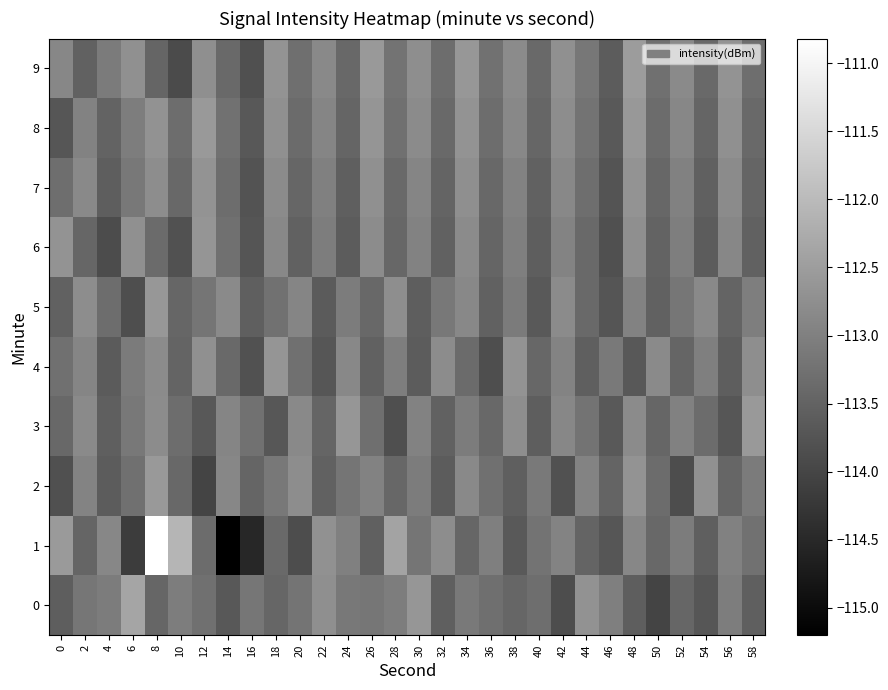

Reading left to right, list all the values displayed in this chart.

0: 0=-113.6	2=-113.2	4=-113.1	6=-112.4	8=-113.5	10=-113.1	12=-113.3	14=-113.7	16=-113.2	18=-113.4	20=-113.2	22=-112.8	24=-113.1	26=-113.2	28=-113.0	30=-112.6	32=-113.6	34=-113.1	36=-113.3	38=-113.5	40=-113.3	42=-113.9	44=-112.7	46=-113.0	48=-113.6	50=-114.0	52=-113.4	54=-113.7	56=-113.1	58=-113.6
1: 0=-112.5	2=-113.5	4=-112.9	6=-114.2	8=-110.8	10=-112.1	12=-113.3	14=-115.2	16=-114.5	18=-113.4	20=-113.9	22=-112.7	24=-113.0	26=-113.5	28=-112.4	30=-113.2	32=-112.8	34=-113.5	36=-113.0	38=-113.7	40=-113.2	42=-113.0	44=-113.5	46=-113.7	48=-112.9	50=-113.4	52=-113.1	54=-113.6	56=-113.0	58=-113.2
2: 0=-113.8	2=-112.9	4=-113.6	6=-113.3	8=-112.6	10=-113.4	12=-114.0	14=-112.9	16=-113.5	18=-113.1	20=-112.8	22=-113.5	24=-113.2	26=-113.0	28=-113.4	30=-113.1	32=-113.6	34=-112.8	36=-113.3	38=-113.6	40=-113.1	42=-113.8	44=-112.9	46=-113.5	48=-112.7	50=-113.3	52=-113.9	54=-112.7	56=-113.4	58=-113.1
3: 0=-113.4	2=-112.8	4=-113.6	6=-113.1	8=-112.8	10=-113.3	12=-113.7	14=-112.9	16=-113.2	18=-113.7	20=-112.8	22=-113.5	24=-112.6	26=-113.3	28=-113.8	30=-113.0	32=-113.5	34=-113.1	36=-113.4	38=-112.8	40=-113.6	42=-112.9	44=-113.2	46=-113.7	48=-112.8	50=-113.4	52=-113.0	54=-113.3	56=-113.7	58=-112.6
4: 0=-113.3	2=-112.9	4=-113.6	6=-113.1	8=-112.8	10=-113.5	12=-112.7	14=-113.4	16=-113.8	18=-112.6	20=-113.3	22=-113.7	24=-112.9	26=-113.5	28=-113.0	30=-113.6	32=-112.8	34=-113.4	36=-113.8	38=-112.7	40=-113.4	42=-113.0	44=-113.6	46=-113.1	48=-113.7	50=-112.8	52=-113.5	54=-113.0	56=-113.6	58=-112.8
5: 0=-113.5	2=-112.8	4=-113.3	6=-113.9	8=-112.6	10=-113.5	12=-113.2	14=-112.8	16=-113.6	18=-113.2	20=-112.9	22=-113.6	24=-113.1	26=-113.4	28=-112.8	30=-113.6	32=-113.1	34=-112.9	36=-113.5	38=-113.1	40=-113.7	42=-112.8	44=-113.4	46=-113.7	48=-113.0	50=-113.5	52=-113.2	54=-112.8	56=-113.5	58=-113.0
6: 0=-112.7	2=-113.4	4=-113.9	6=-112.7	8=-113.4	10=-113.8	12=-112.6	14=-113.3	16=-113.7	18=-112.9	20=-113.5	22=-113.1	24=-113.6	26=-112.8	28=-113.4	30=-113.0	32=-113.5	34=-112.8	36=-113.5	38=-113.0	40=-113.6	42=-112.9	44=-113.4	46=-113.8	48=-112.7	50=-113.5	52=-113.0	54=-113.6	56=-112.9	58=-113.5
7: 0=-113.3	2=-112.8	4=-113.6	6=-113.1	8=-112.8	10=-113.4	12=-112.7	14=-113.3	16=-113.8	18=-112.8	20=-113.5	22=-113.0	24=-113.6	26=-112.7	28=-113.4	30=-112.9	32=-113.5	34=-112.8	36=-113.4	38=-113.0	40=-113.5	42=-112.9	44=-113.3	46=-113.8	48=-112.7	50=-113.4	52=-113.0	54=-113.5	56=-112.8	58=-113.5
8: 0=-113.7	2=-113.0	4=-113.5	6=-113.0	8=-112.7	10=-113.3	12=-112.6	14=-113.2	16=-113.7	18=-112.7	20=-113.4	22=-112.9	24=-113.5	26=-112.6	28=-113.3	30=-112.8	32=-113.4	34=-112.7	36=-113.3	38=-112.9	40=-113.4	42=-112.8	44=-113.2	46=-113.7	48=-112.6	50=-113.3	52=-112.9	54=-113.5	56=-112.7	58=-113.4
9: 0=-112.9	2=-113.5	4=-113.1	6=-112.7	8=-113.5	10=-113.9	12=-112.7	14=-113.4	16=-113.8	18=-112.7	20=-113.3	22=-112.8	24=-113.4	26=-112.6	28=-113.2	30=-112.8	32=-113.3	34=-112.6	36=-113.3	38=-112.8	40=-113.4	42=-112.7	44=-113.2	46=-113.6	48=-112.5	50=-113.3	52=-112.8	54=-113.4	56=-112.7	58=-113.3